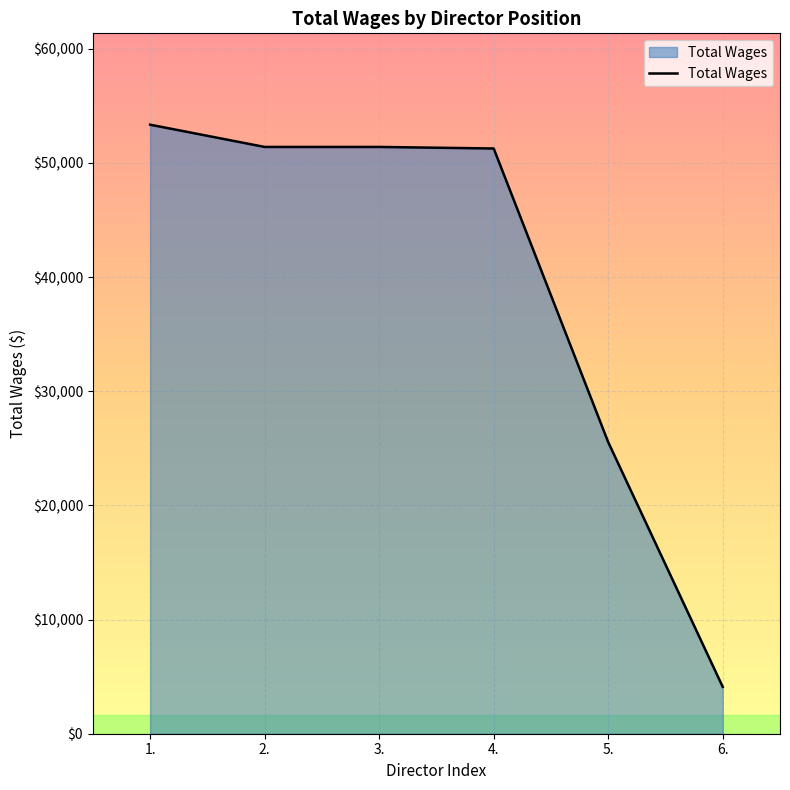

How many values are below 51396?

3